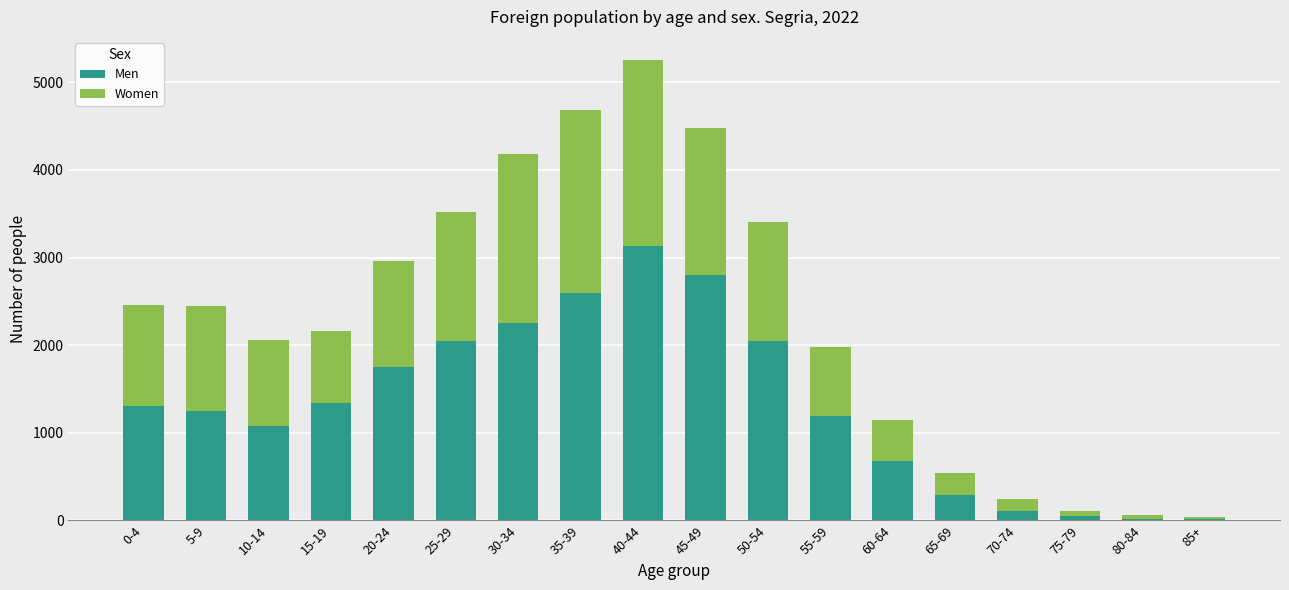

At which category is the sum across all series the highest?

40-44